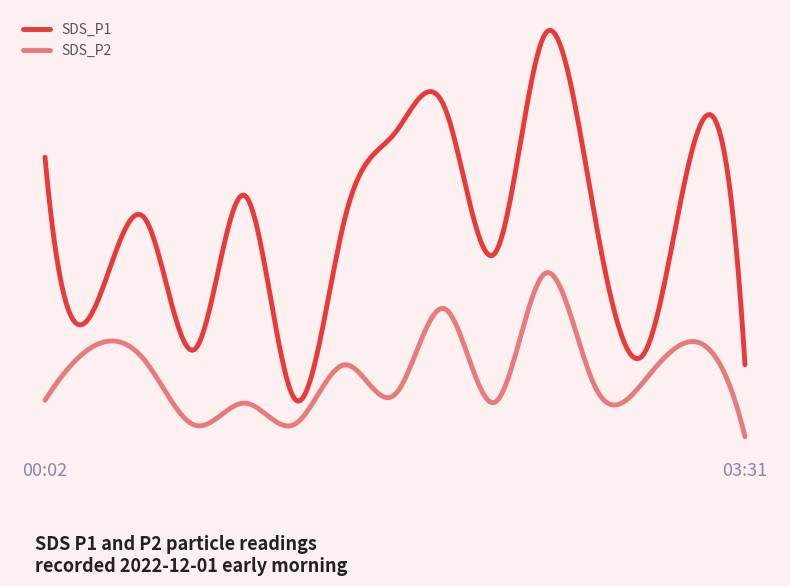

What are all the series names shown in the legend?

SDS_P1, SDS_P2